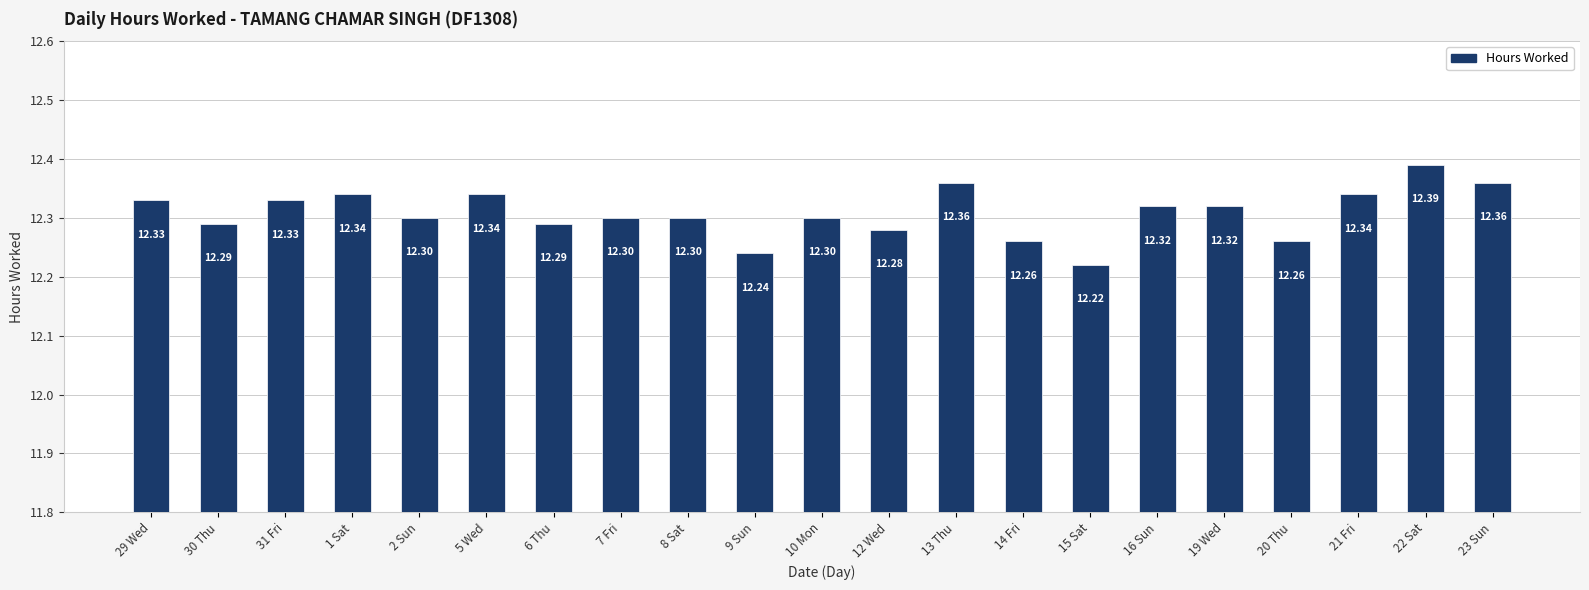

How many series are shown in this chart?

1